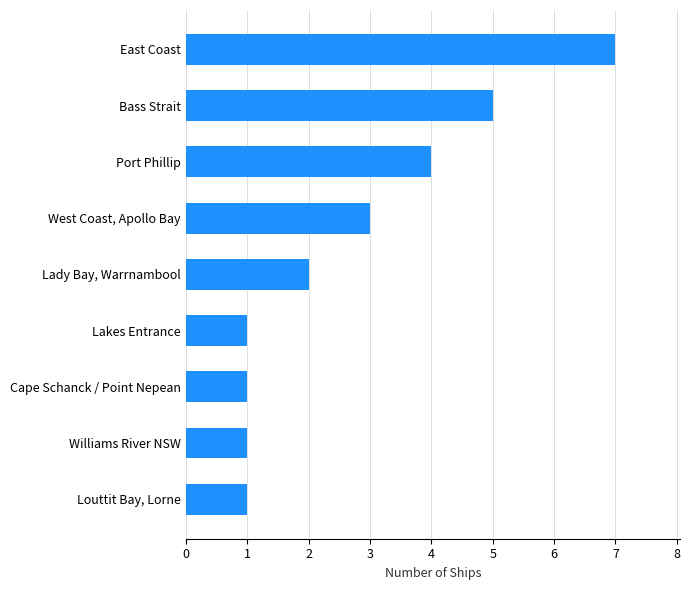

At which label is the value closest to 4?

Port Phillip